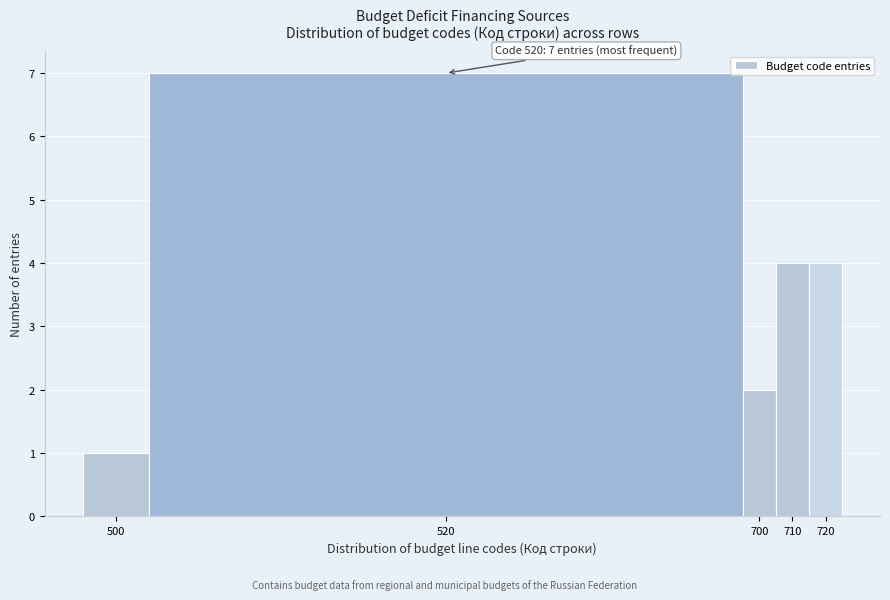

Reading right to left, what are all the values shown in this chart?

720=4	710=4	700=2	520=7	500=1